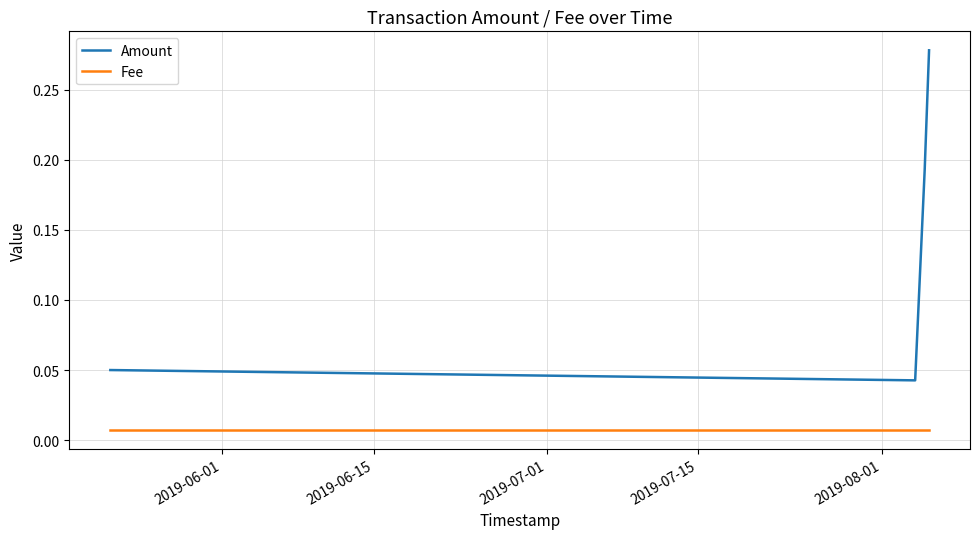

Which series has the largest total across all categories?

Amount